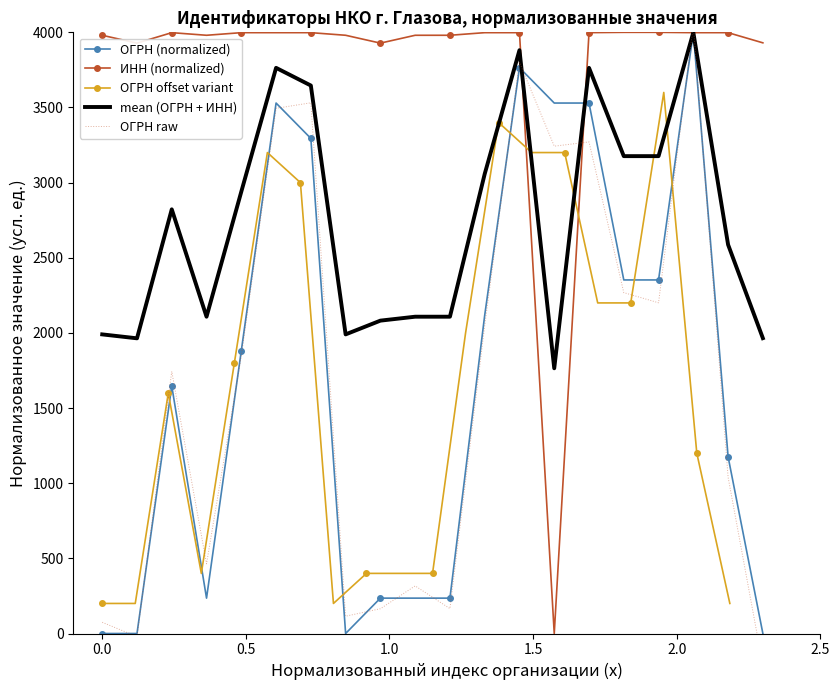

What is the difference between the second highest and minimum values in the ОГРН raw series?

4012.9